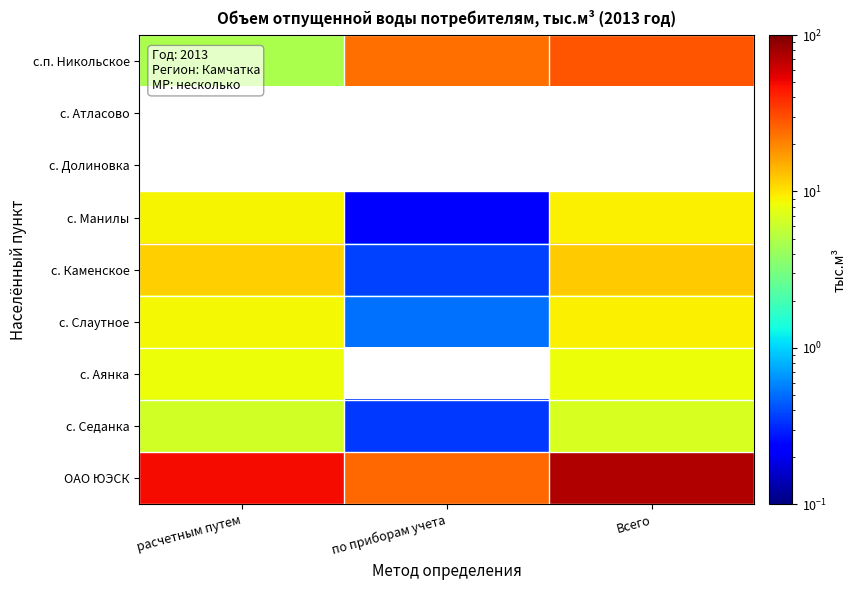

Which category has the highest value in the с.п. Никольское series?

Всего